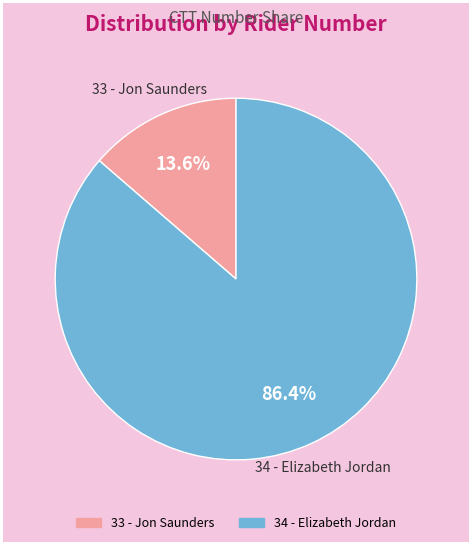

To the nearest percent, what is the average slice percentage?

50%